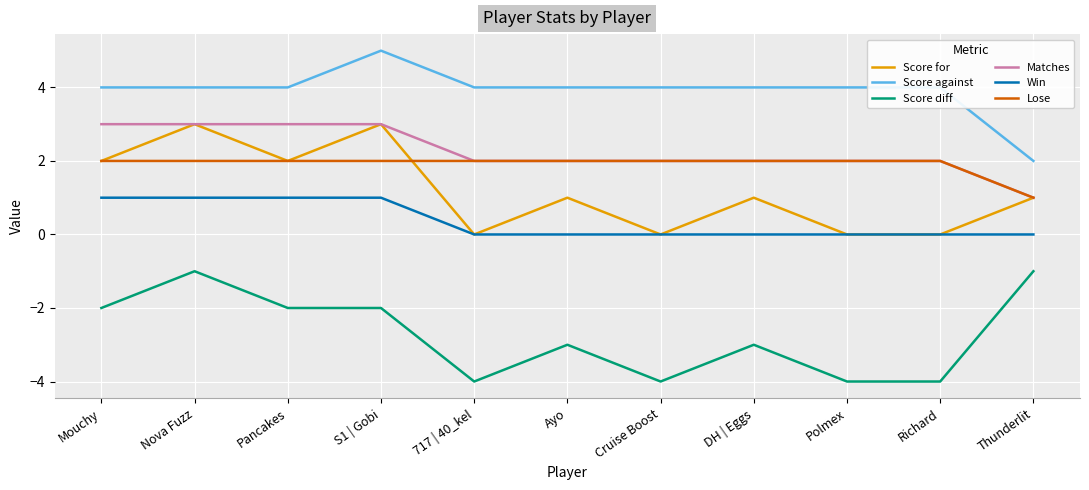

What position from the left is Mouchy?

1